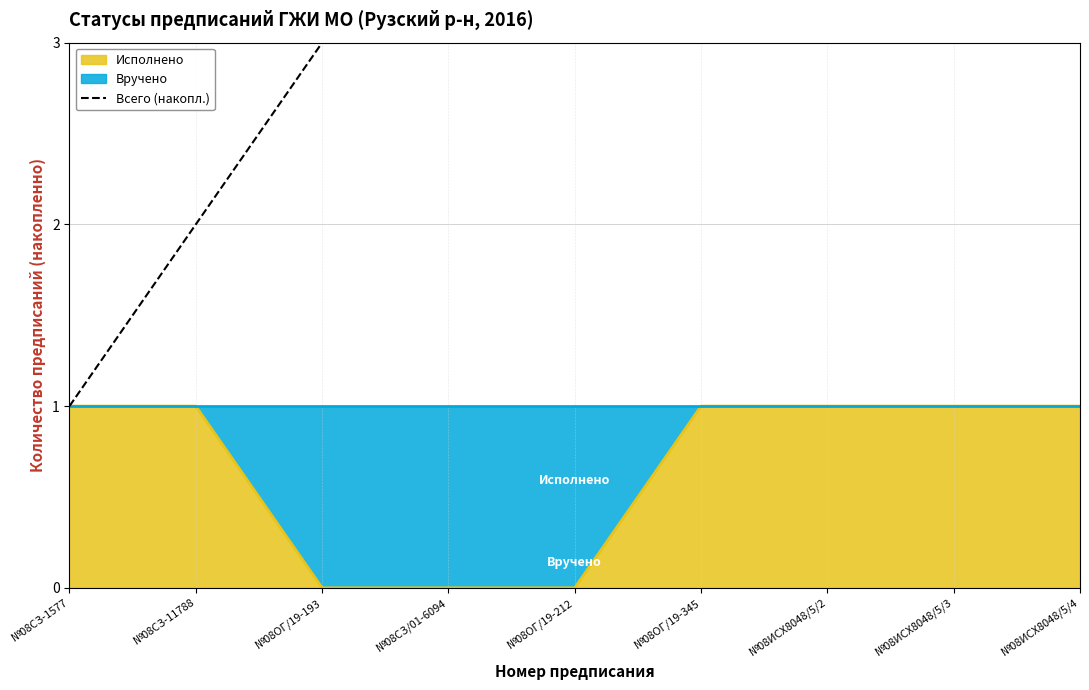

Which label corresponds to the largest value in the chart?

№08ИСХ8048/5/4